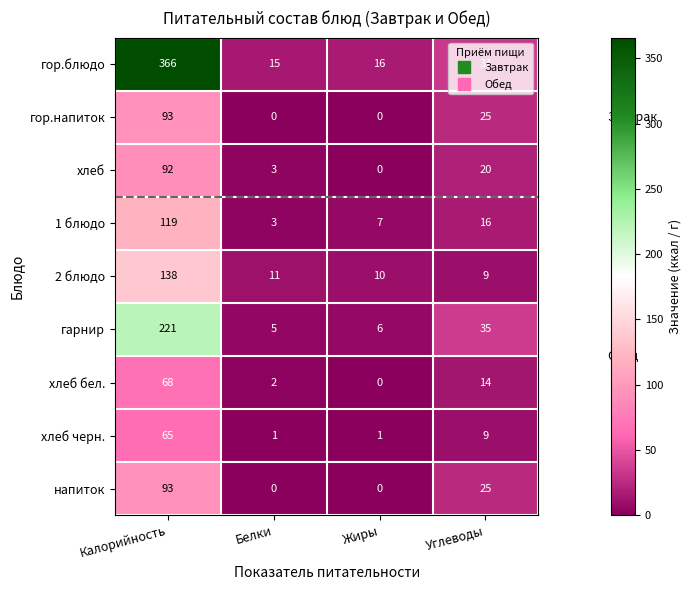

Between Белки and Жиры, which series saw the biggest shift?

1 блюдо